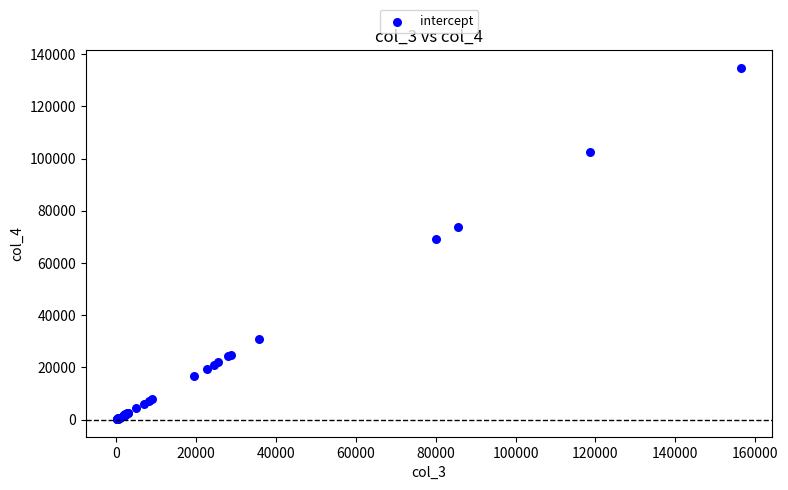

What Y value in the scatter plot is closest to 67513?

69011.1